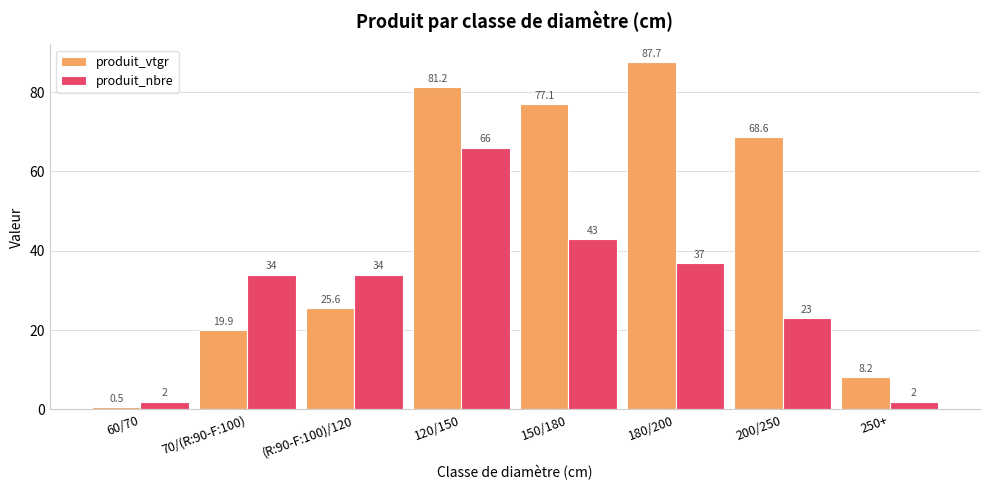

Rank the series at 120/150 from highest to lowest value.

produit_vtgr, produit_nbre